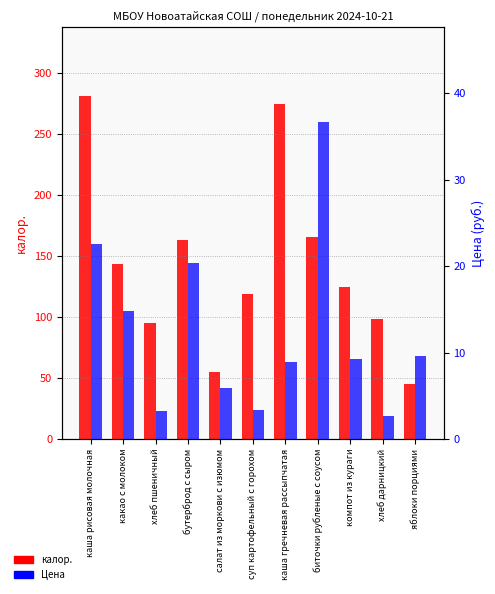

What value does the Цена series have at салат из моркови с изюмом?

5.9